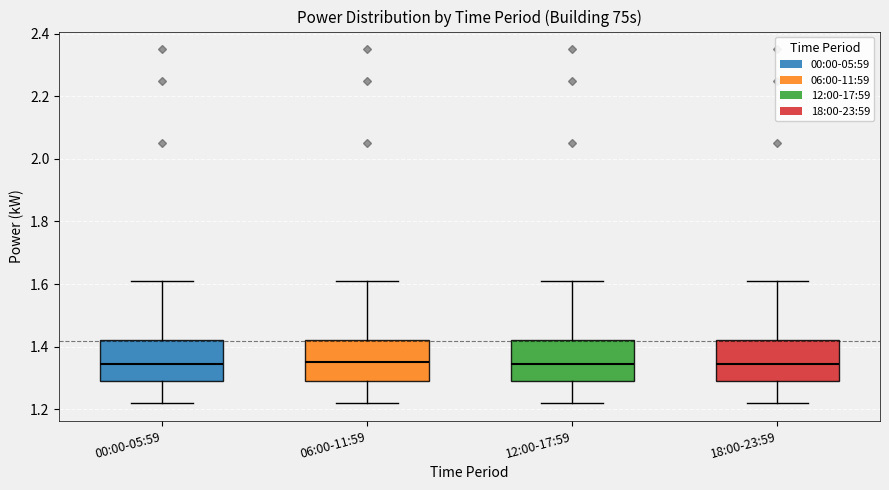

Reading left to right, read every box against the y-axis: the position of its median line, the range the box covers, and the ends of its whiskers. The values are not printed on the chart, so give them approximately, as read against the axis.

00:00-05:59: median 1.34, box 1.30 to 1.42, whiskers 1.22 to 1.62
06:00-11:59: median 1.36, box 1.30 to 1.42, whiskers 1.22 to 1.62
12:00-17:59: median 1.34, box 1.30 to 1.42, whiskers 1.22 to 1.62
18:00-23:59: median 1.34, box 1.30 to 1.42, whiskers 1.22 to 1.62